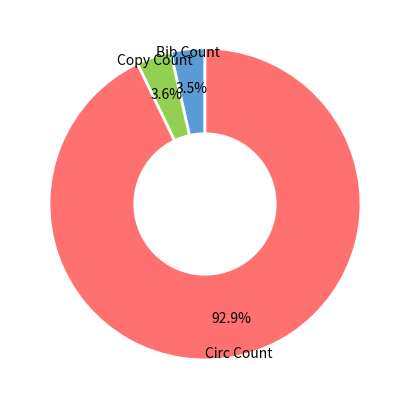

Is there any slice that represents more than half of the pie?

Yes